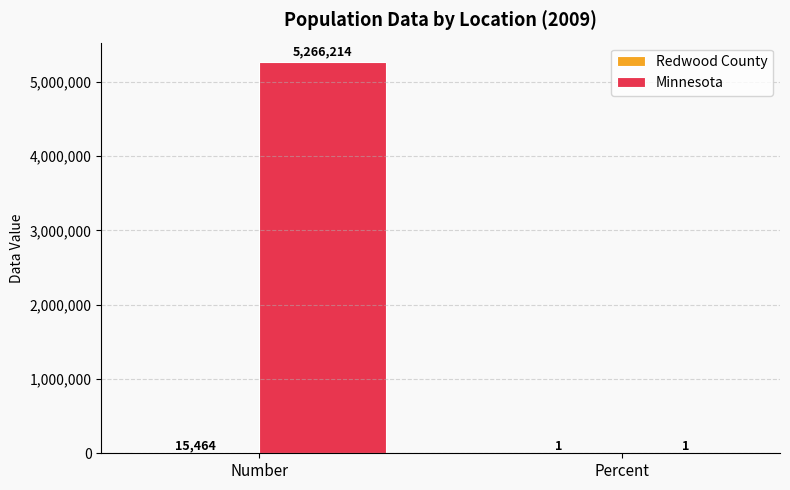

Which series has the largest total across all categories?

Minnesota